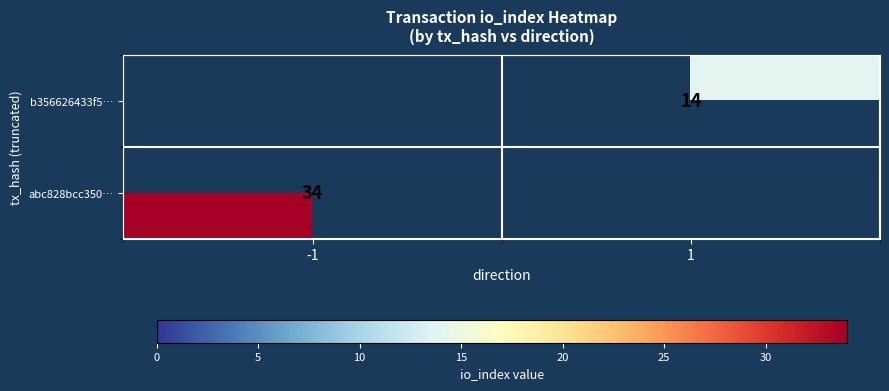

How many distinct data groups are displayed?

2